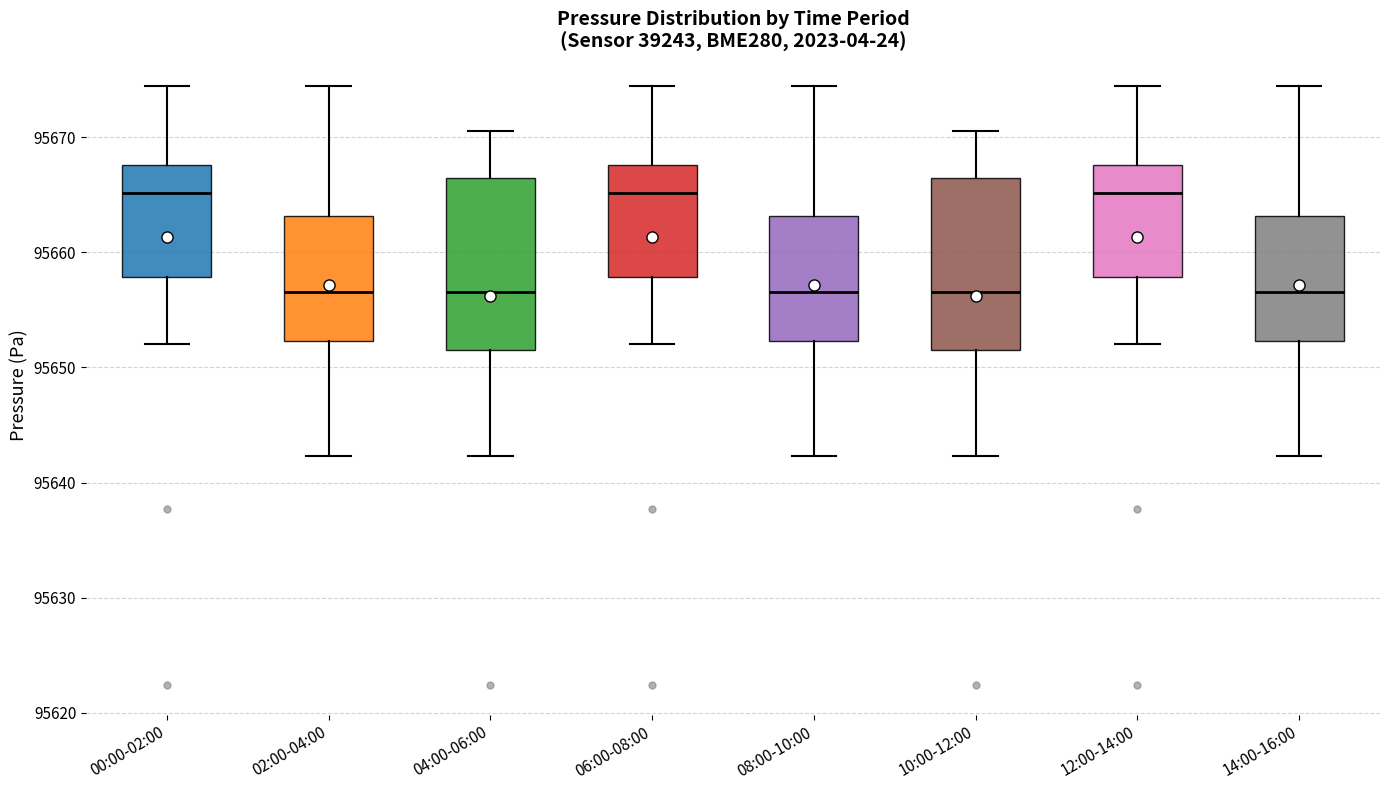

Reading left to right, read every box against the y-axis: the position of its median line, the range the box covers, and the ends of its whiskers. The values are not printed on the chart, so give them approximately, as read against the axis.

00:00-02:00: median 95665, box 95658 to 95668, whiskers 95652 to 95674
02:00-04:00: median 95657, box 95652 to 95663, whiskers 95642 to 95674
04:00-06:00: median 95657, box 95651 to 95666, whiskers 95642 to 95671
06:00-08:00: median 95665, box 95658 to 95668, whiskers 95652 to 95674
08:00-10:00: median 95657, box 95652 to 95663, whiskers 95642 to 95674
10:00-12:00: median 95657, box 95651 to 95666, whiskers 95642 to 95671
12:00-14:00: median 95665, box 95658 to 95668, whiskers 95652 to 95674
14:00-16:00: median 95657, box 95652 to 95663, whiskers 95642 to 95674